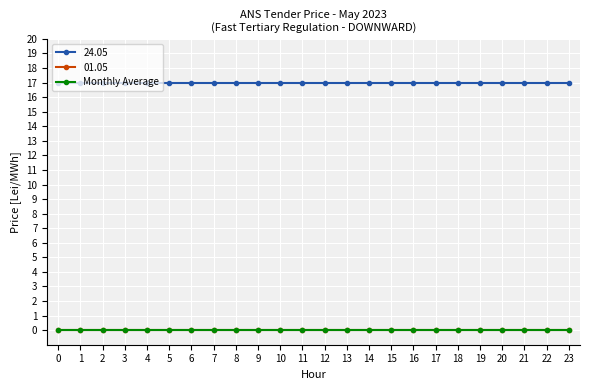

Which series has the largest total across all categories?

24.05 Price